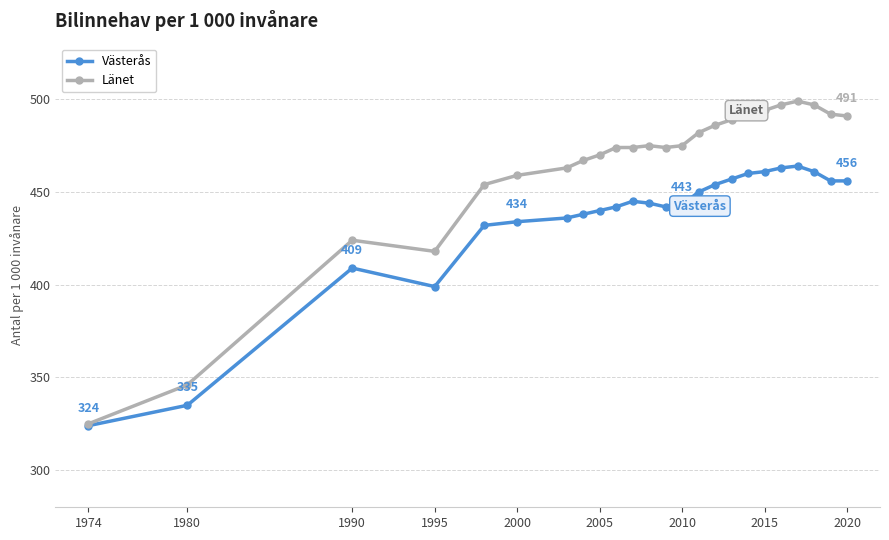

What is the minimum value shown in the chart?

324